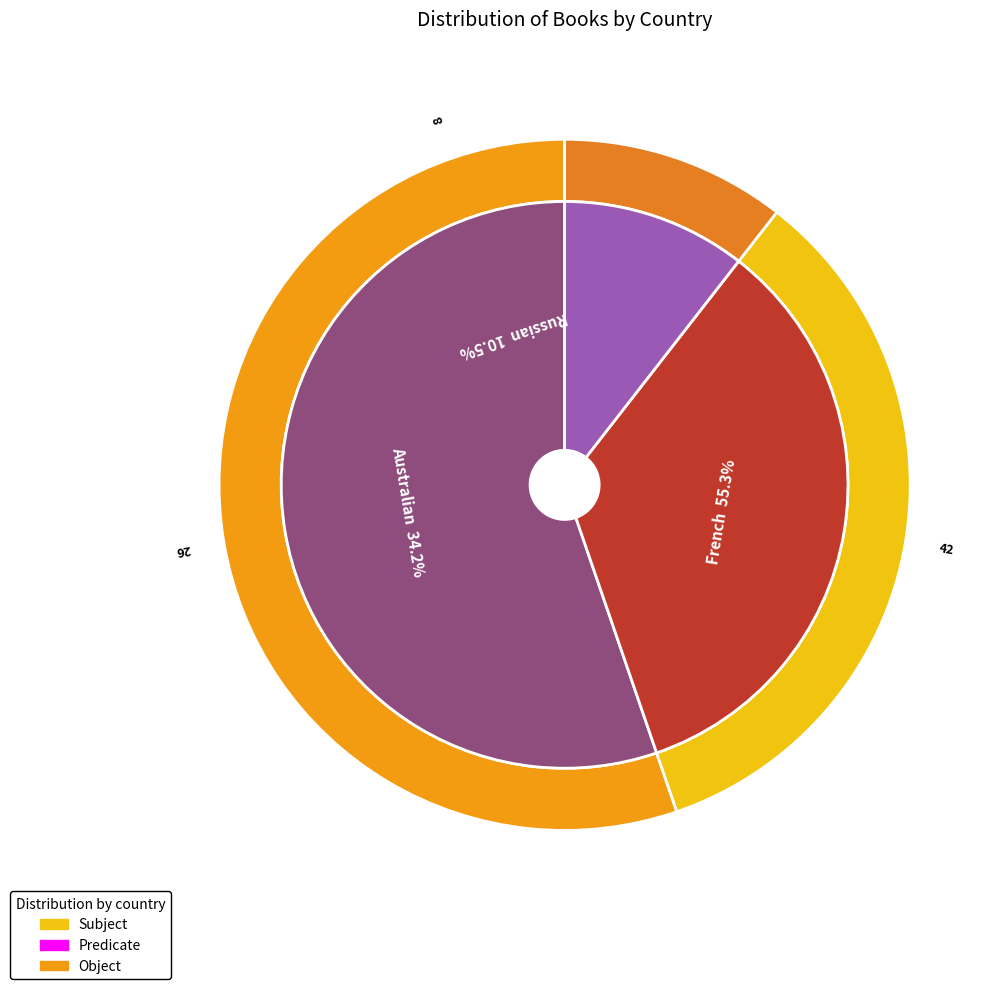

True or false: French accounts for 55% of the total.

True